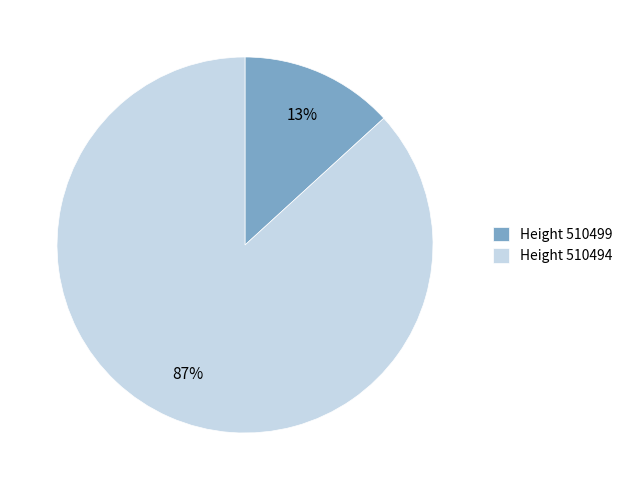

Rank the categories by value from highest to lowest.

Height 510494, Height 510499